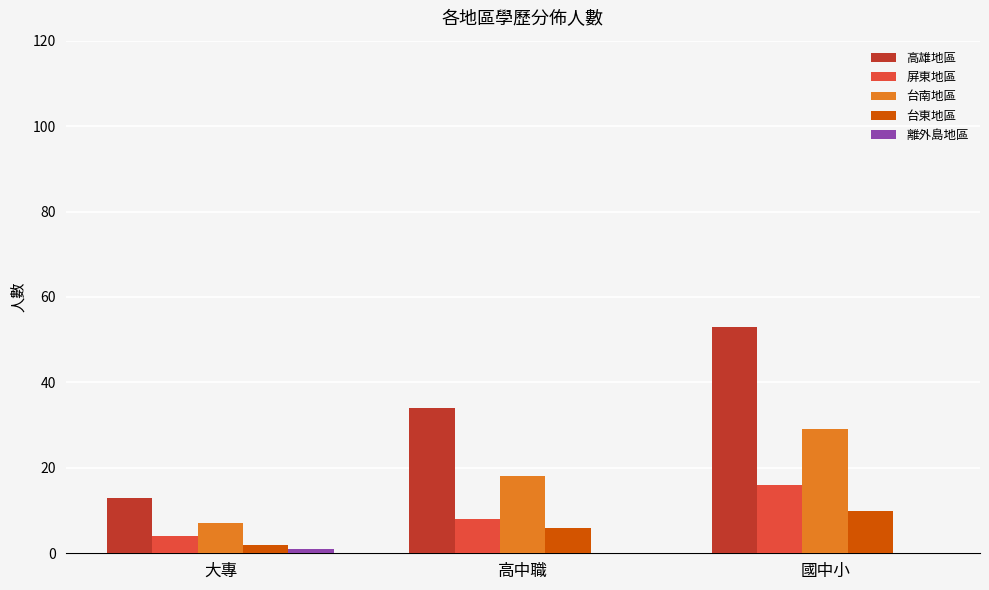

Count the 台南地區 values in the range 7 to 29.

3